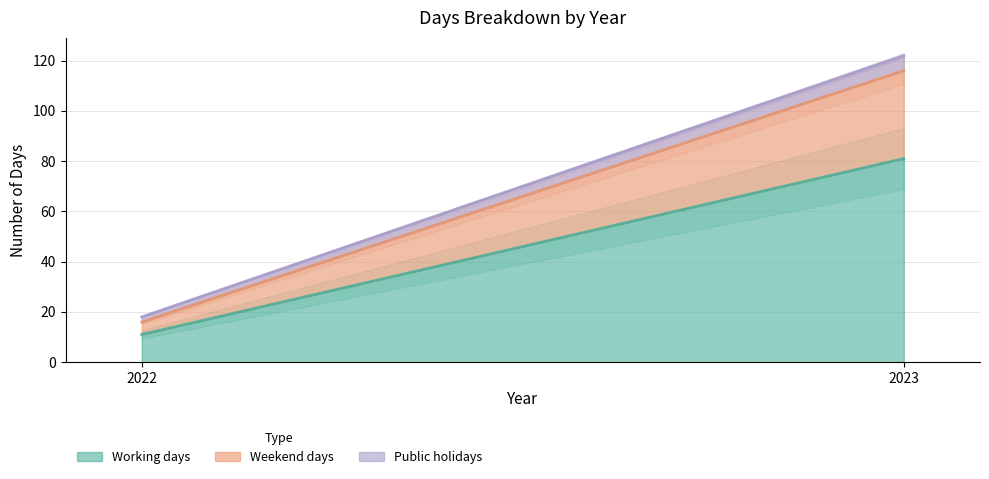

Reading left to right, what are all the values shown in this chart?

Working days: 2022=11	2023=81
Weekend days: 2022=5	2023=35
Public holidays: 2022=2	2023=6